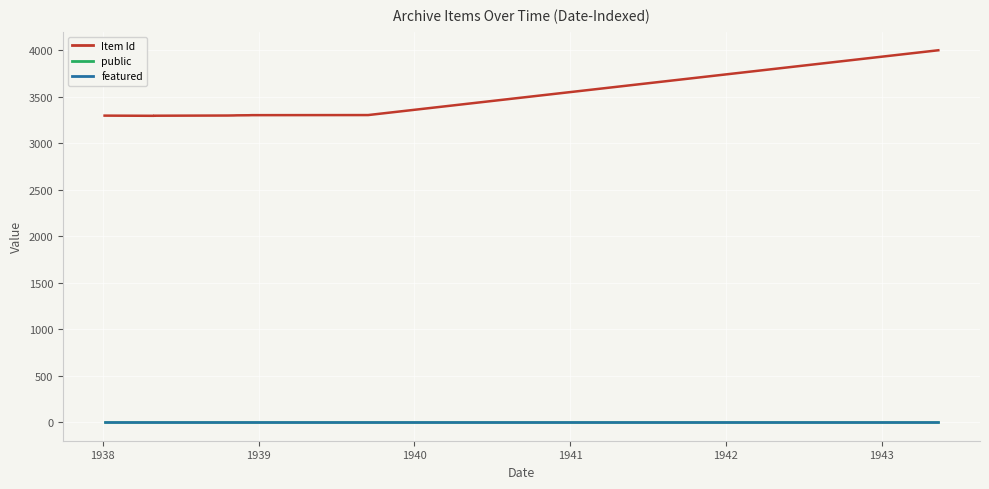

True or false: Item Id and featured cross at least once.

False